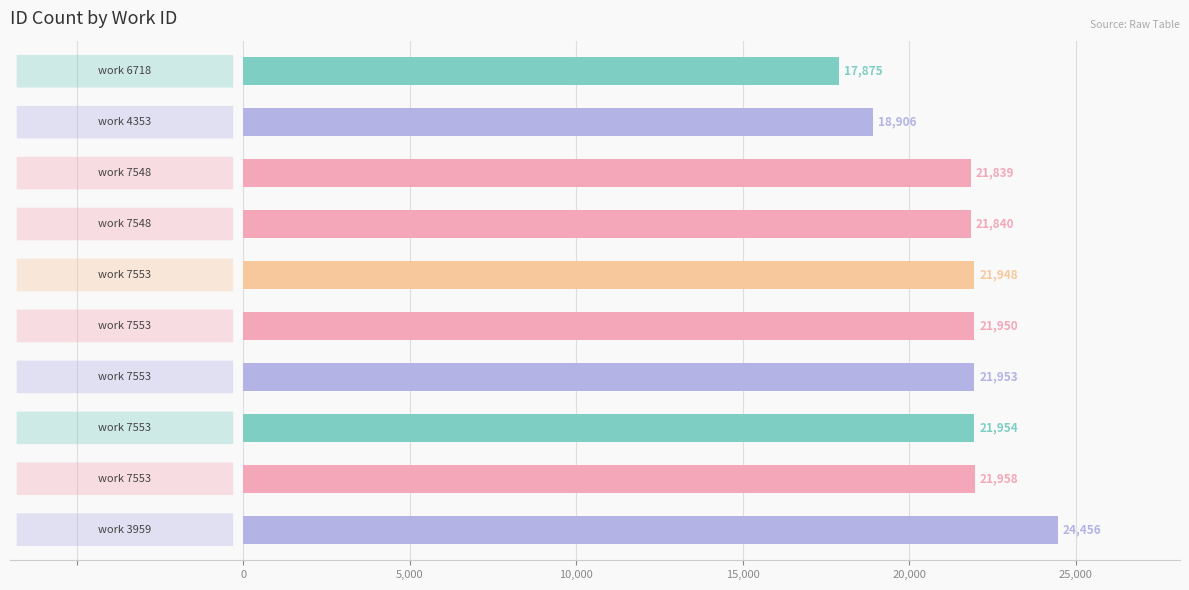

What is the value of the 3rd bar from the top?

21839